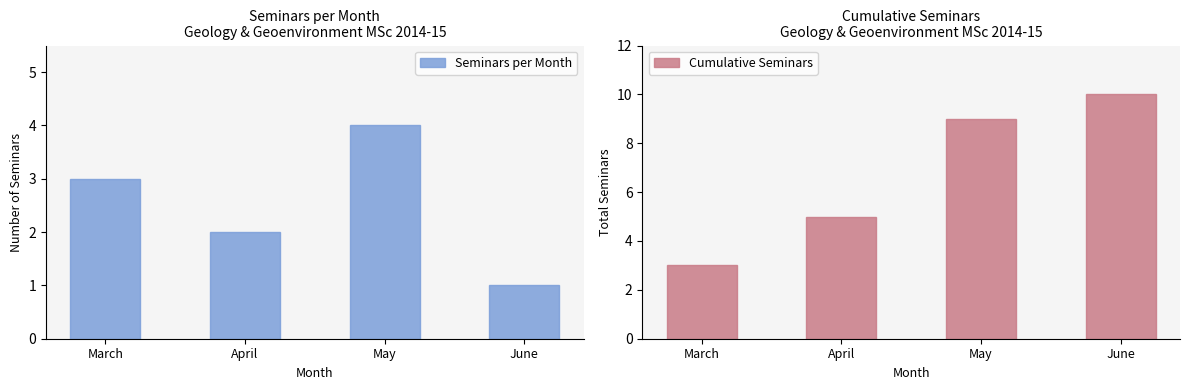

Reading left to right, extract all data points from this chart.

Seminars per Month: 3	2	4	1
Cumulative Seminars: 3	5	9	10